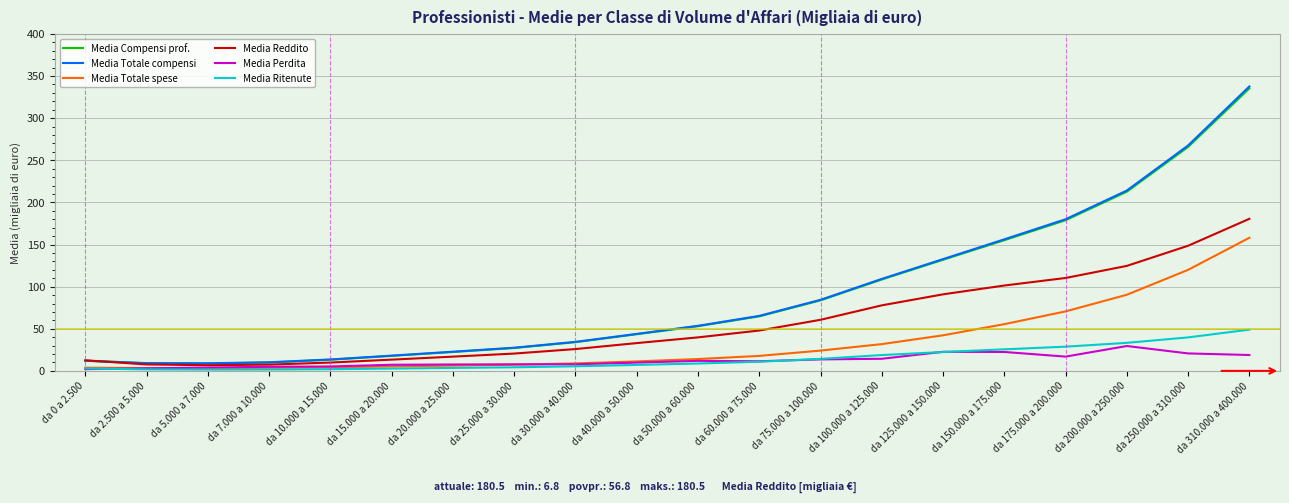

What is the lowest value of the Media Compensi prof. series?

8.8